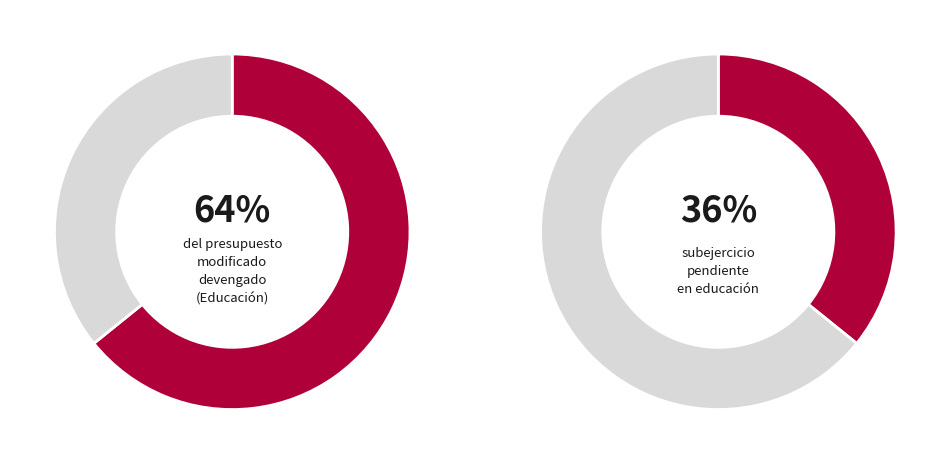

Between Subejercicio and Devengado, which is larger?

Devengado